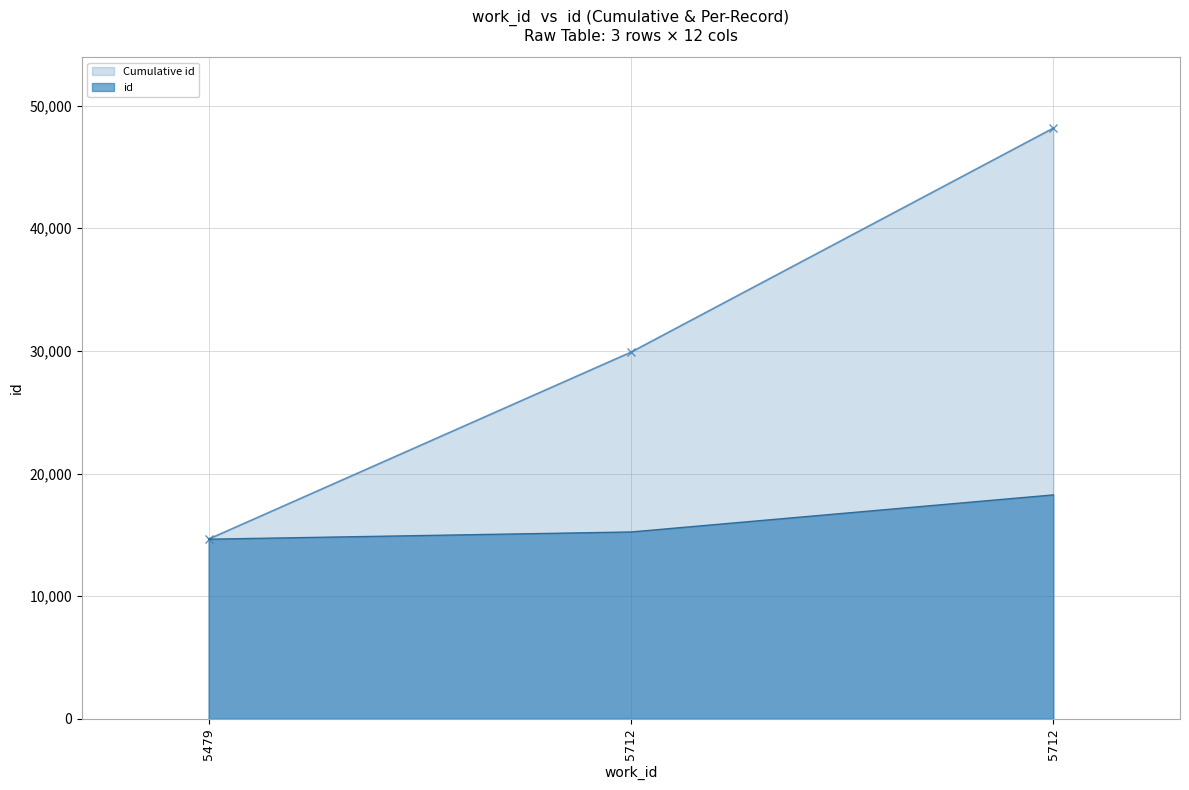

List the series in order of their overall mean, lowest first.

id, Cumulative id